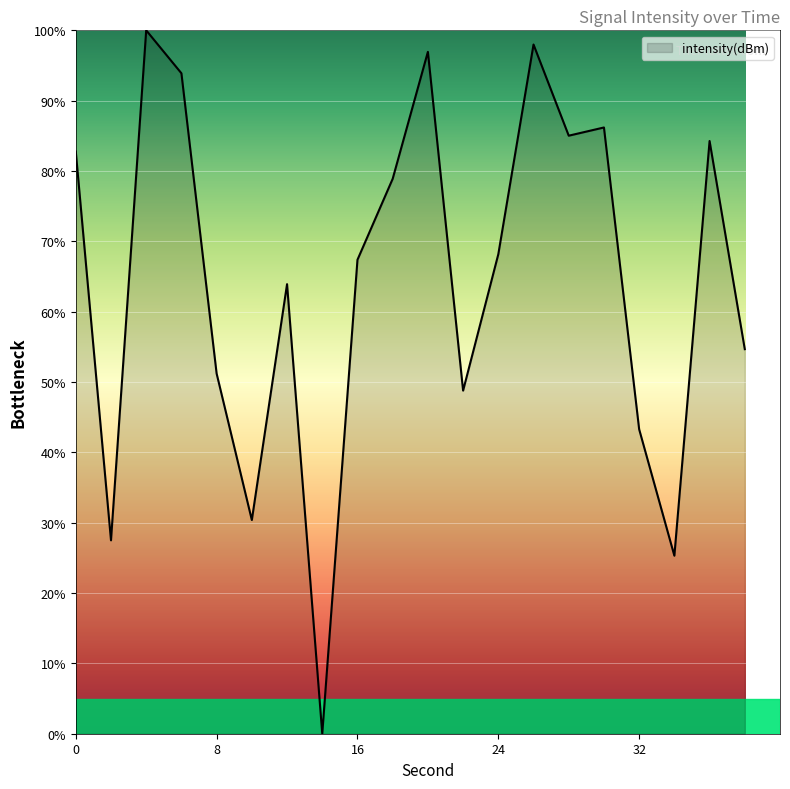

What is the maximum value shown in the chart?

100.0